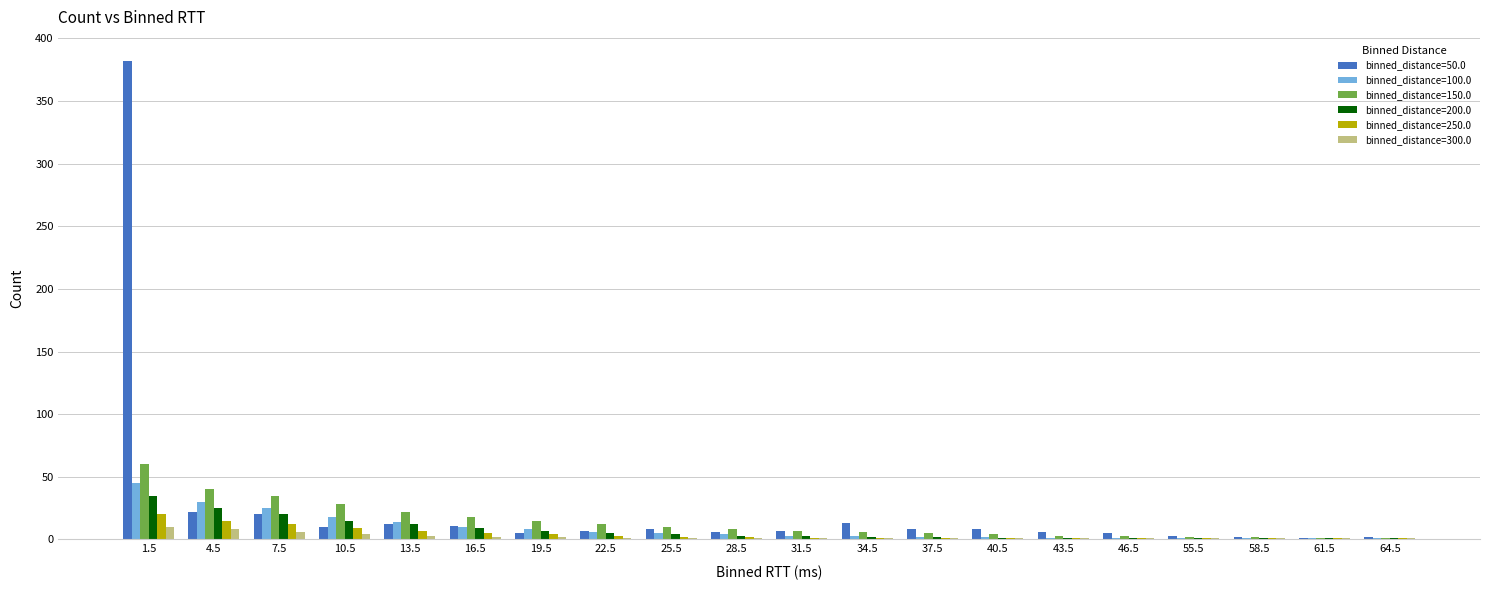

The binned_distance=50.0 series shows 8 at 37.5. True or false?

True